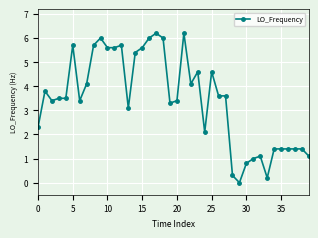

What is the difference between the maximum and minimum values?

6.2